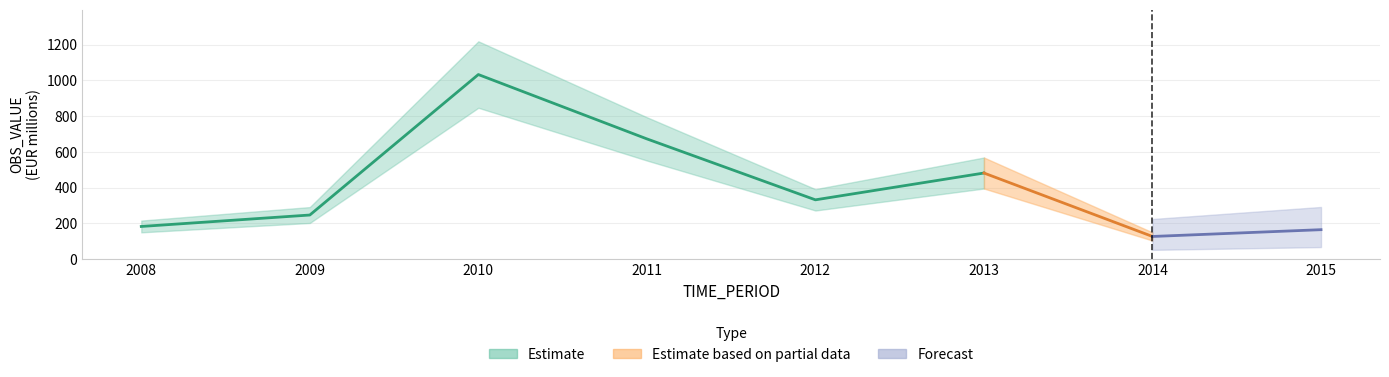

Rank the categories by value from highest to lowest.

2010, 2011, 2013, 2012, 2009, 2008, 2015, 2014